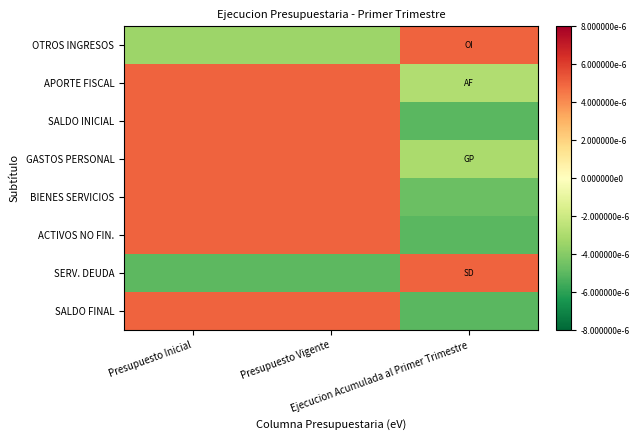

At how many categories does at least one series exceed 0?

3